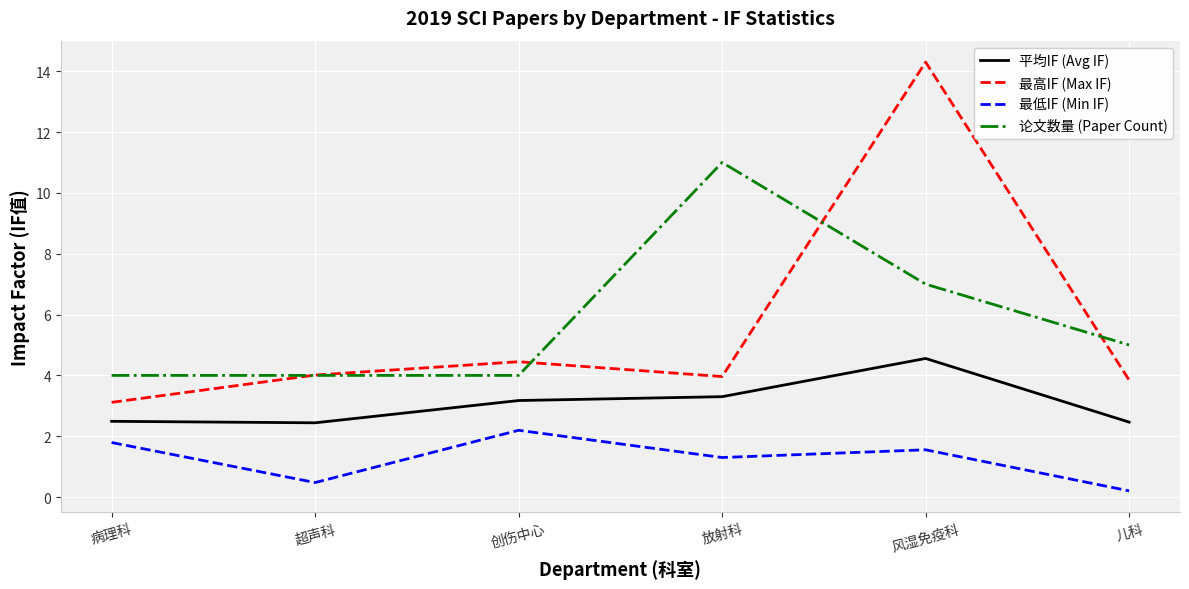

Is this an area chart (filled region under the line)?

No